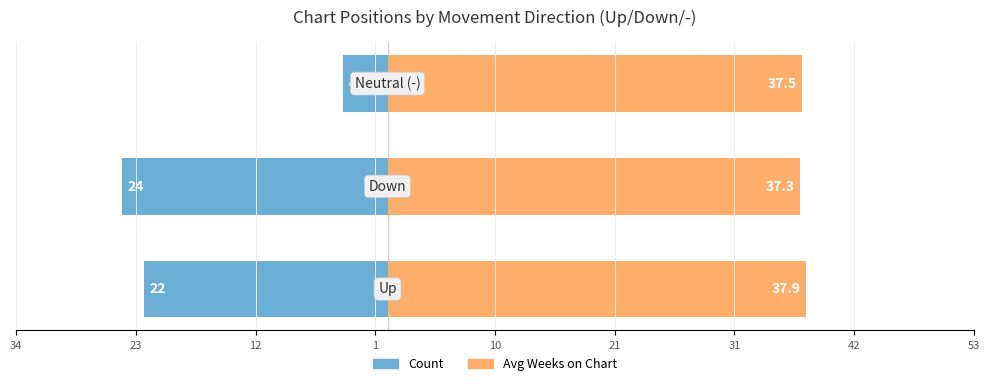

Between 34 and 12, which is larger?

12